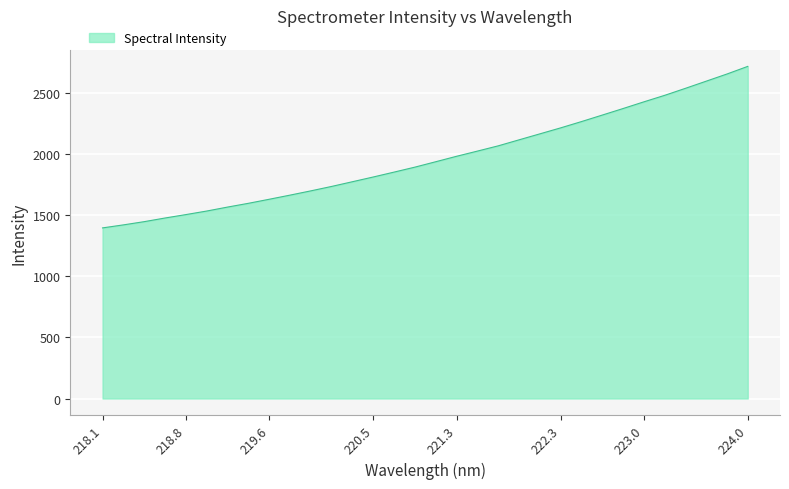

What is the difference between the maximum and minimum values?

1321.5